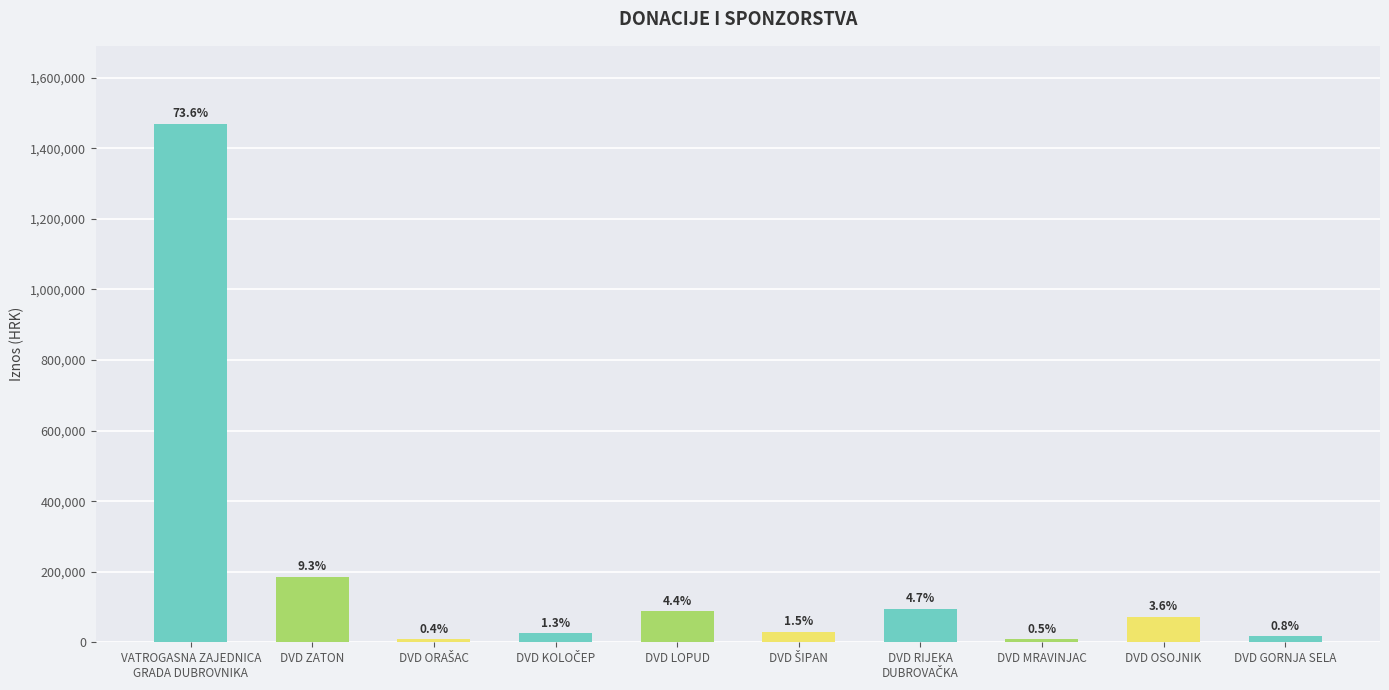

The chart shows a value of 1470000 at VATROGASNA ZAJEDNICA
GRADA DUBROVNIKA. True or false?

True